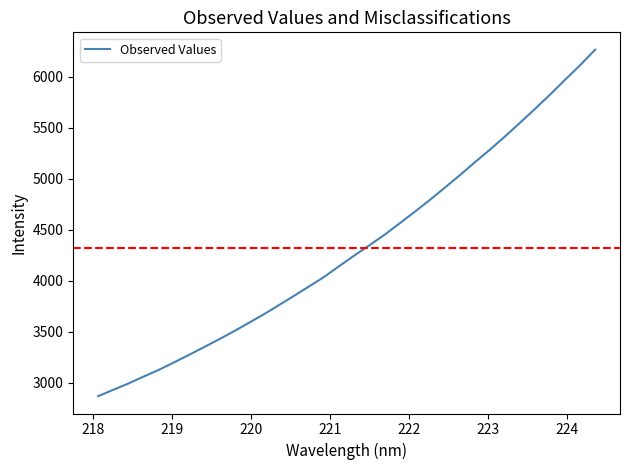

What is the minimum value shown in the chart?

2869.0